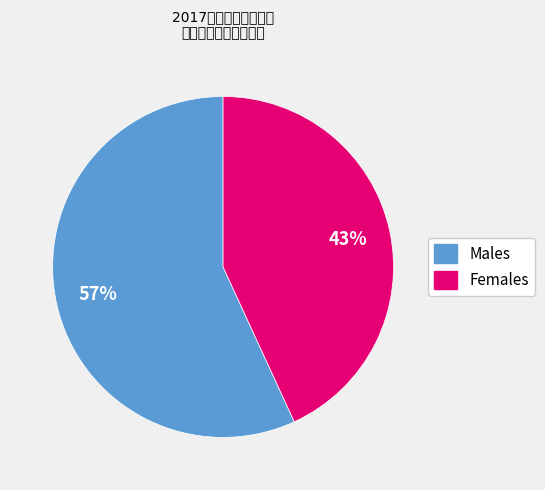

Does any single category account for the majority?

Yes